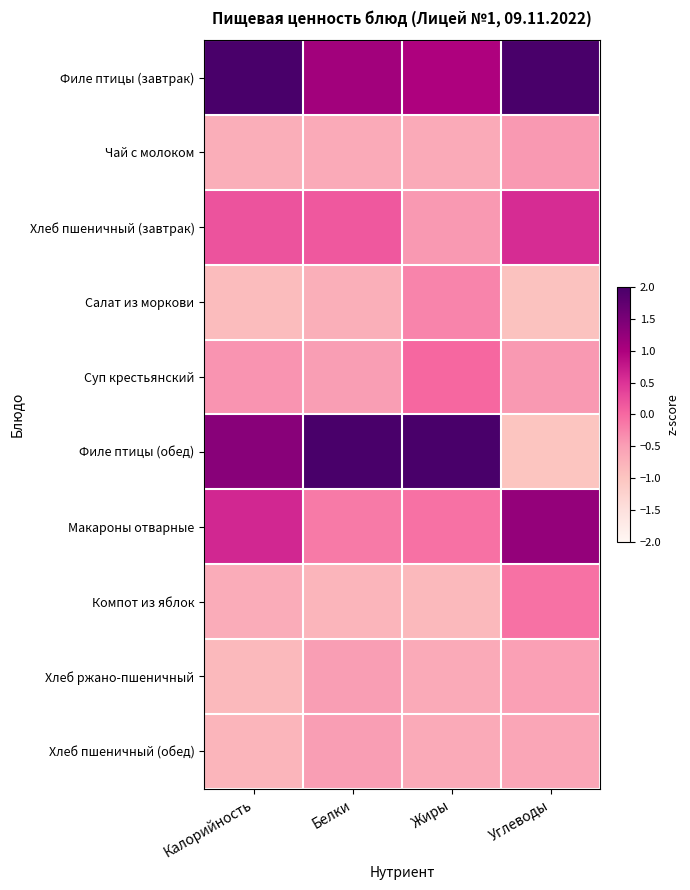

Reading left to right, list all the values displayed in this chart.

Филе птицы (завтрак): Калорийность=2.1	Белки=1.1	Жиры=1.0	Углеводы=2.3
Чай с молоком: Калорийность=-0.7	Белки=-0.7	Жиры=-0.7	Углеводы=-0.5
Хлеб пшеничный (завтрак): Калорийность=0.2	Белки=0.1	Жиры=-0.5	Углеводы=0.6
Салат из моркови: Калорийность=-0.9	Белки=-0.7	Жиры=-0.3	Углеводы=-1.0
Суп крестьянский: Калорийность=-0.4	Белки=-0.5	Жиры=0.0	Углеводы=-0.4
Филе птицы (обед): Калорийность=1.4	Белки=2.5	Жиры=2.6	Углеводы=-1.0
Макароны отварные: Калорийность=0.6	Белки=-0.2	Жиры=-0.1	Углеводы=1.2
Компот из яблок: Калорийность=-0.7	Белки=-0.8	Жиры=-0.9	Углеводы=-0.1
Хлеб ржано-пшеничный: Калорийность=-0.9	Белки=-0.5	Жиры=-0.7	Углеводы=-0.5
Хлеб пшеничный (обед): Калорийность=-0.8	Белки=-0.5	Жиры=-0.7	Углеводы=-0.6